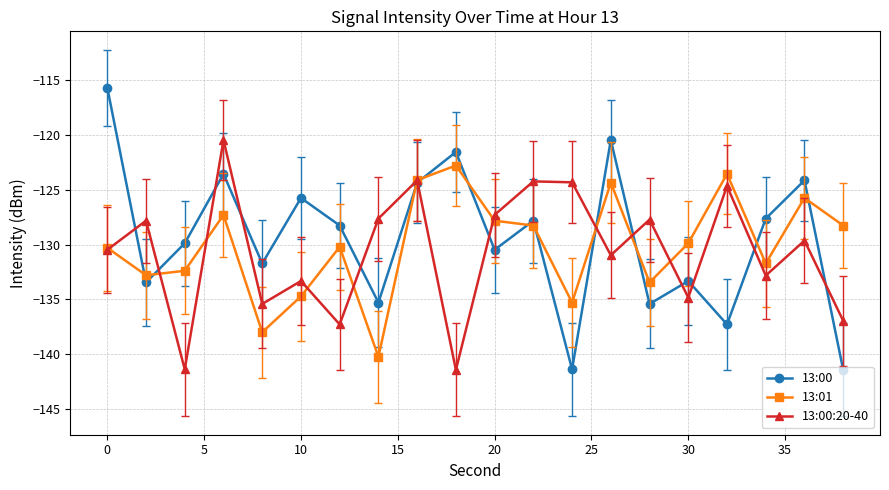

Which series has the largest range (max minus min)?

13:00